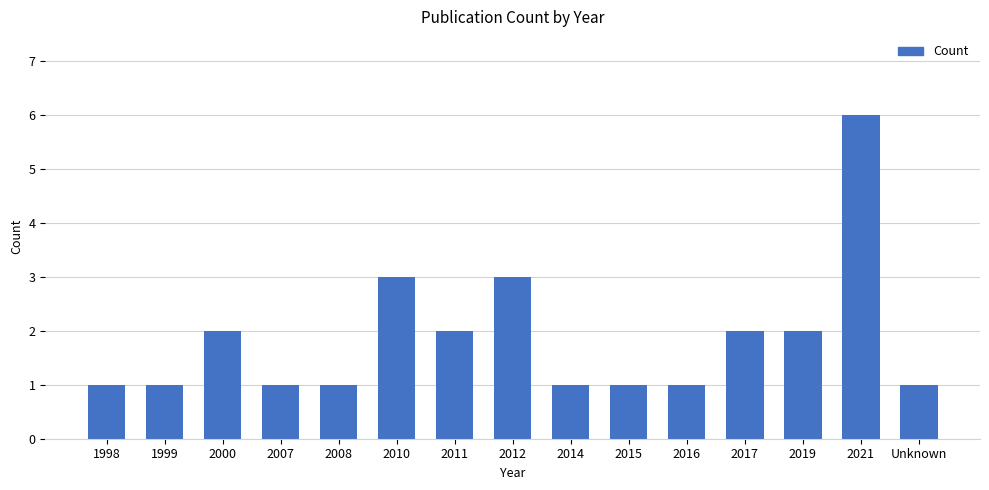

Reading right to left, what are all the values shown in this chart?

1	6	2	2	1	1	1	3	2	3	1	1	2	1	1